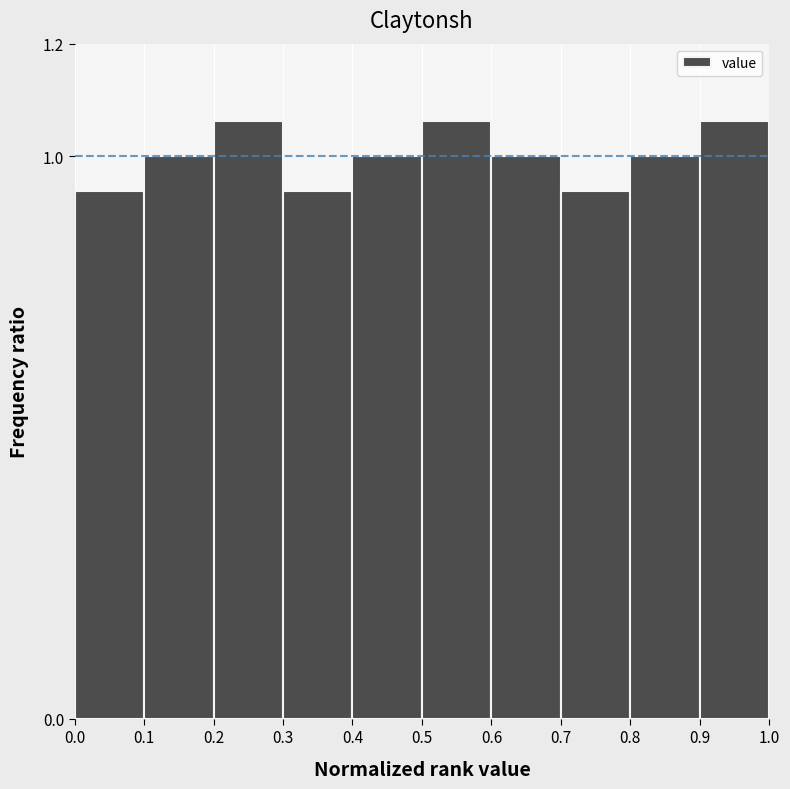

Reading left to right, list every bar in this chart as the range it spans on the x-axis followed by its height. The values are not printed on the chart, so give them approximately, as read against the axis.

0.0 to 0.1: 0.94
0.1 to 0.2: 1.00
0.2 to 0.3: 1.06
0.3 to 0.4: 0.94
0.4 to 0.5: 1.00
0.5 to 0.6: 1.06
0.6 to 0.7: 1.00
0.7 to 0.8: 0.94
0.8 to 0.9: 1.00
0.9 to 1.0: 1.06